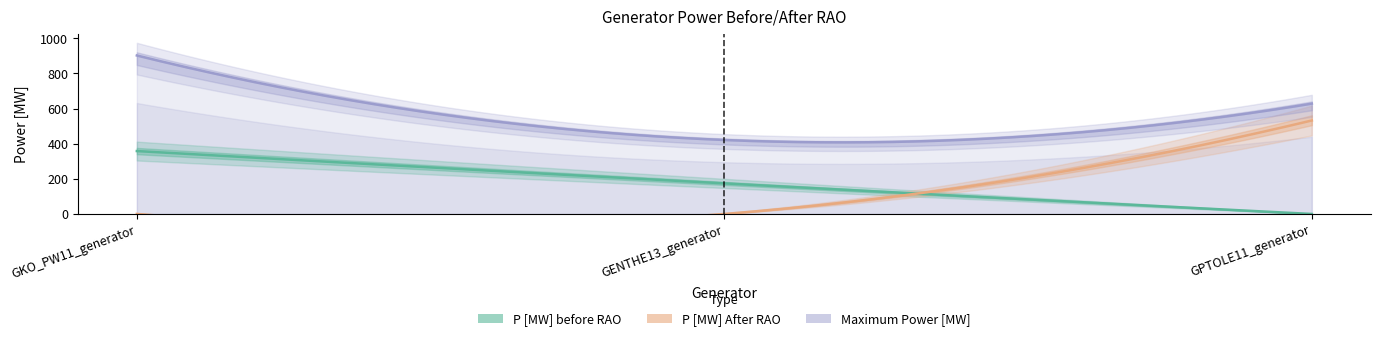

Is this an area chart (filled region under the line)?

No